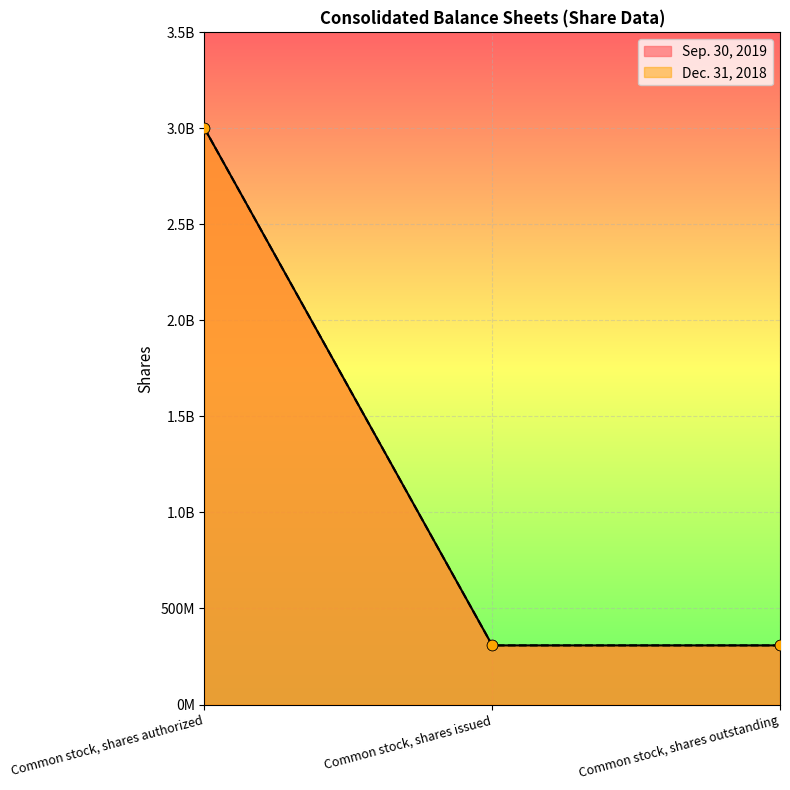

Which series contains the highest Y value?

Sep. 30, 2019